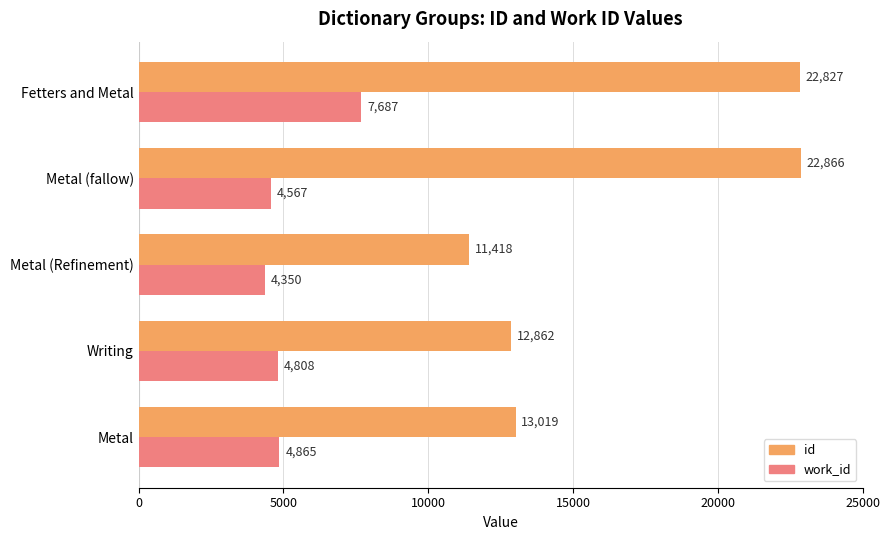

What is the difference between the second highest and minimum values in the work_id series?

515